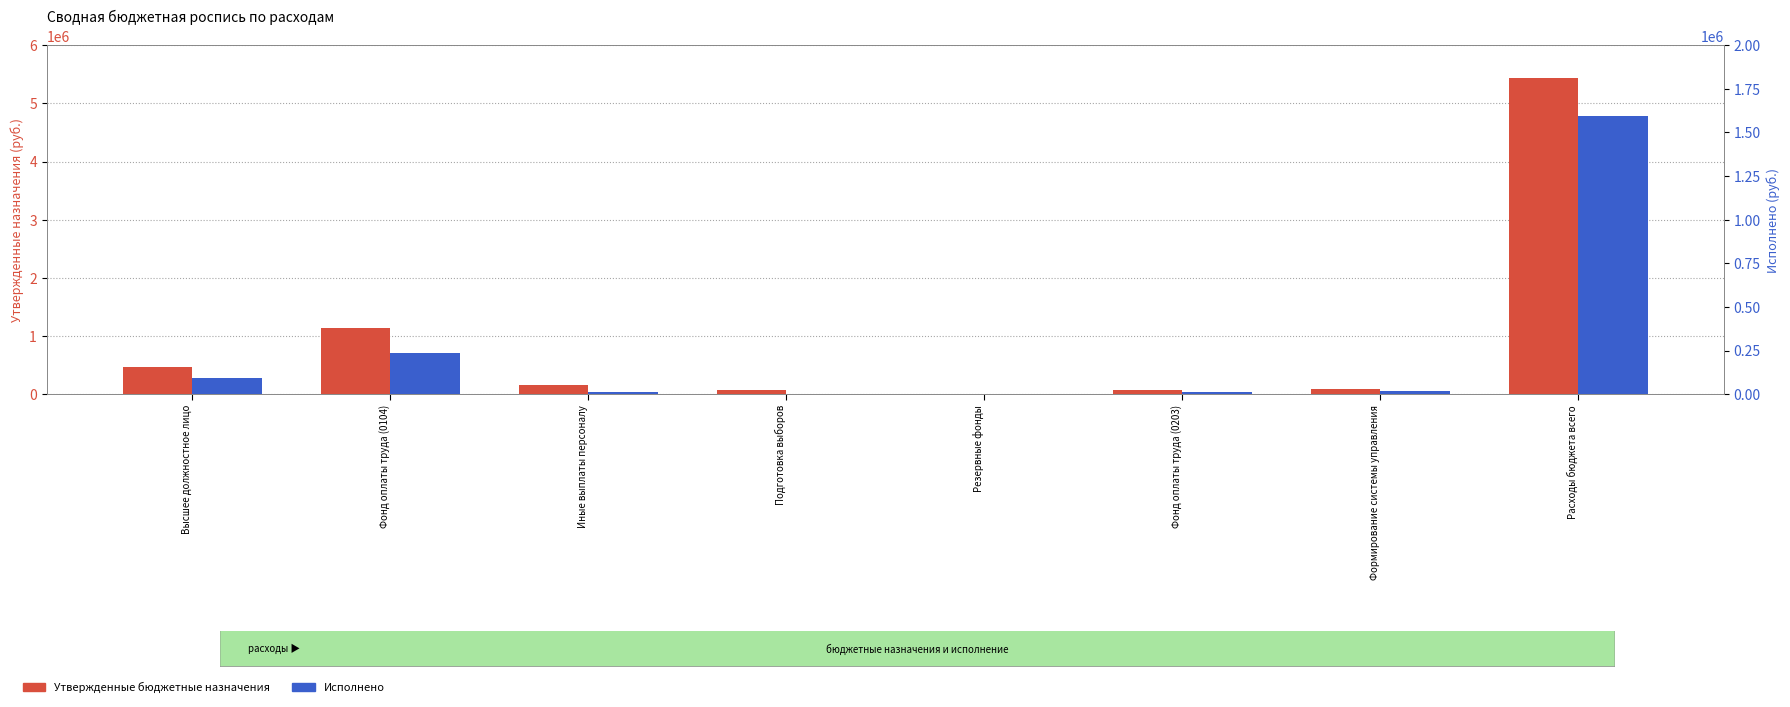

How many series are shown in this chart?

2